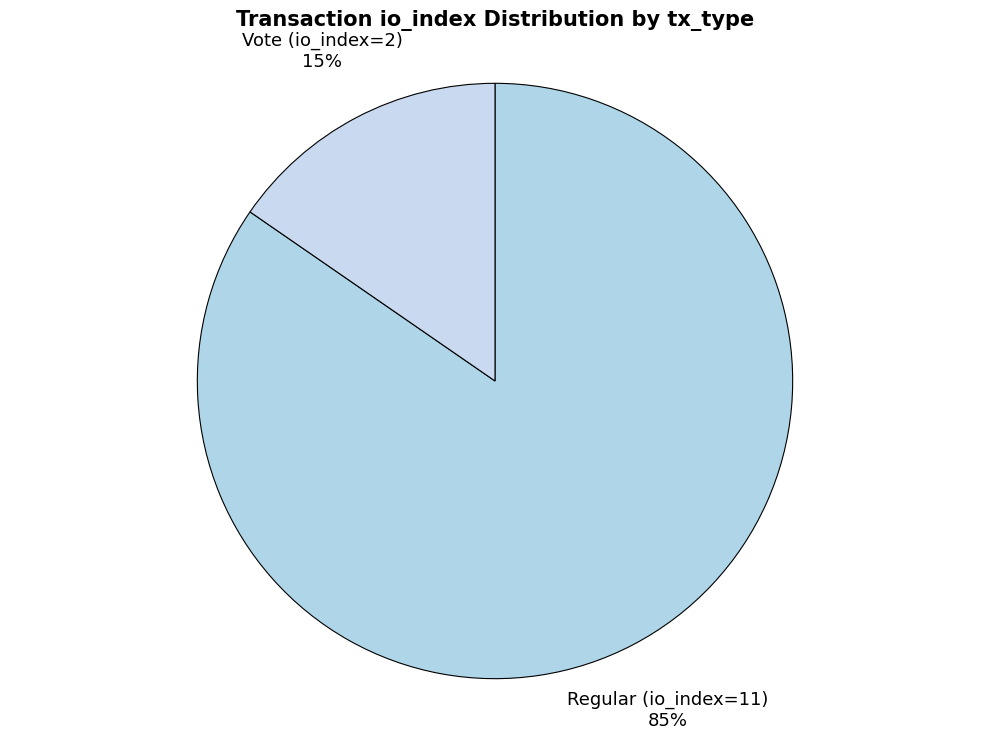

Is it true that Regular (io_index=11) is 90% of the pie?

False